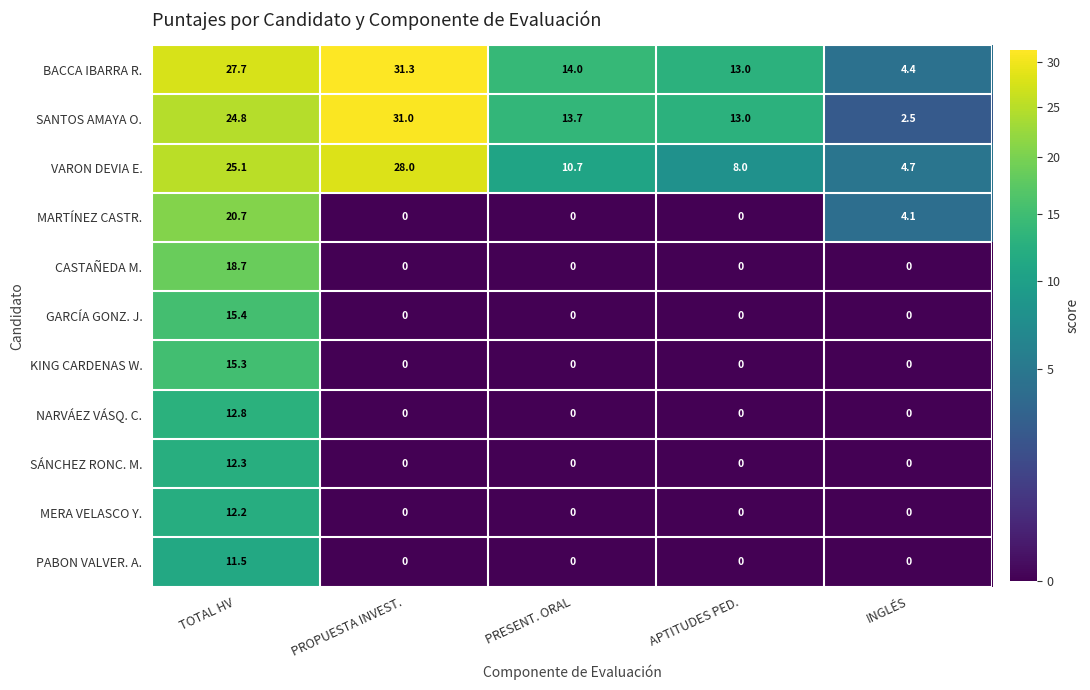

At how many categories does at least one series exceed 23?

2